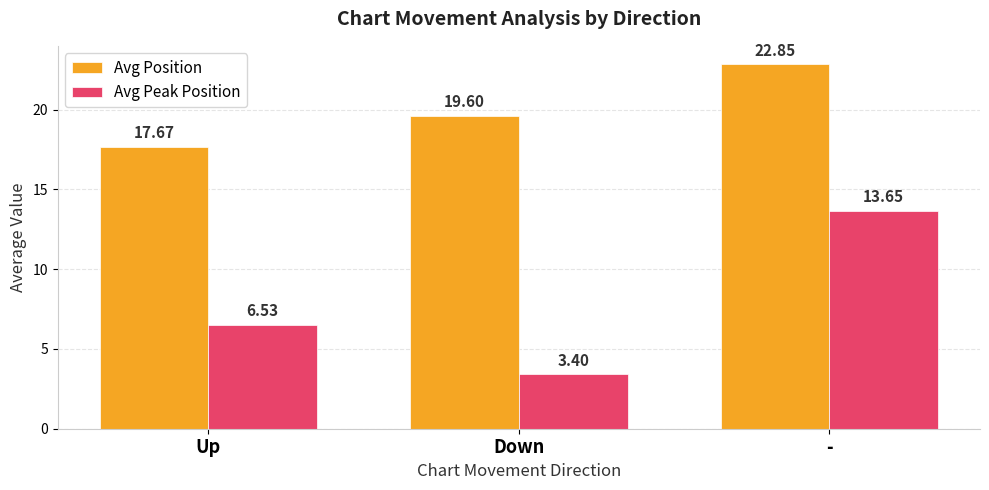

What value does the Avg Peak Position series have at Down?

3.4